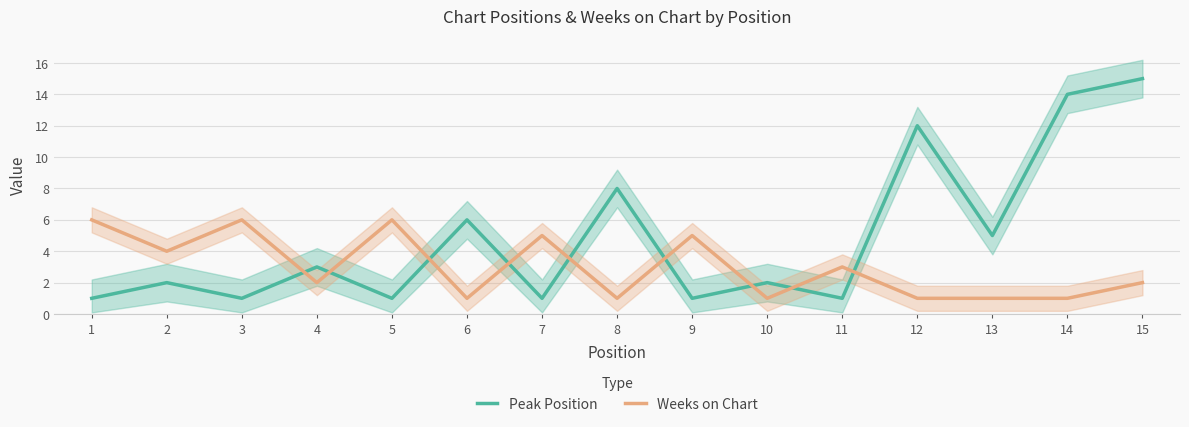

Rank the series by their average value, from highest to lowest.

Peak Position, Weeks on Chart